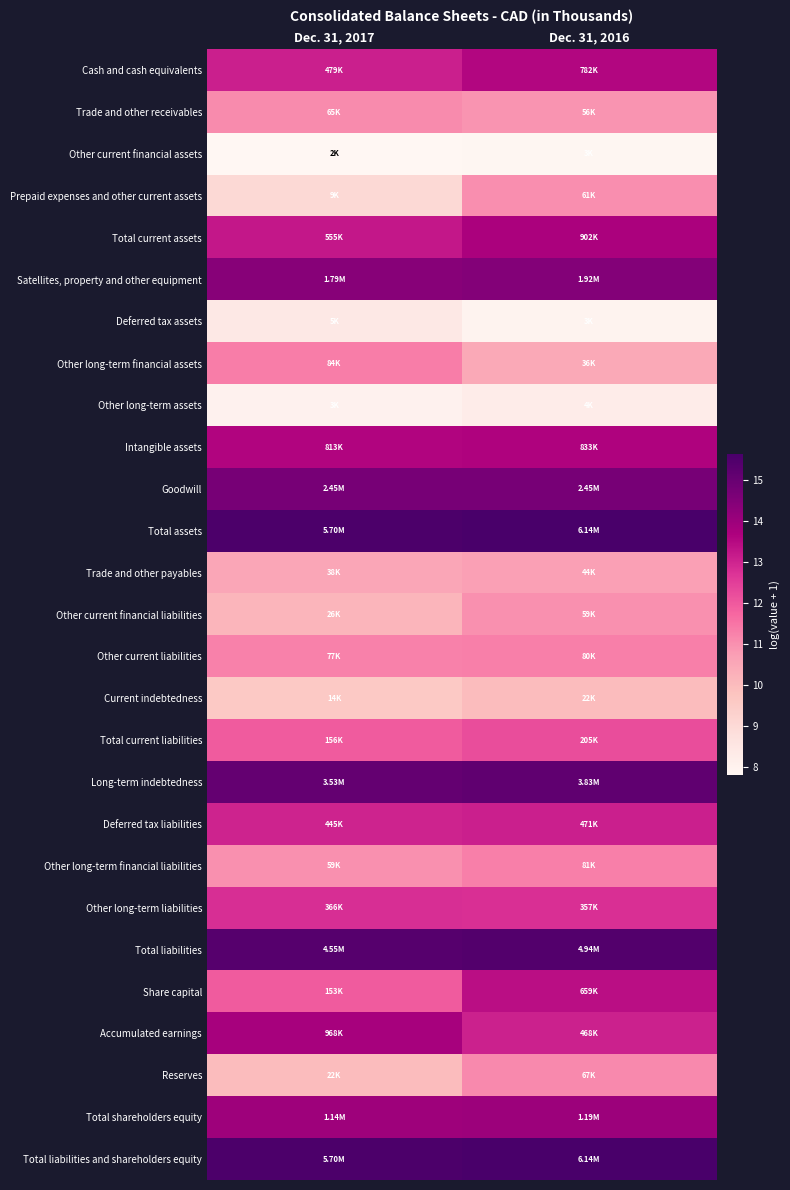

At which category is the sum across all series the highest?

Dec. 31, 2016